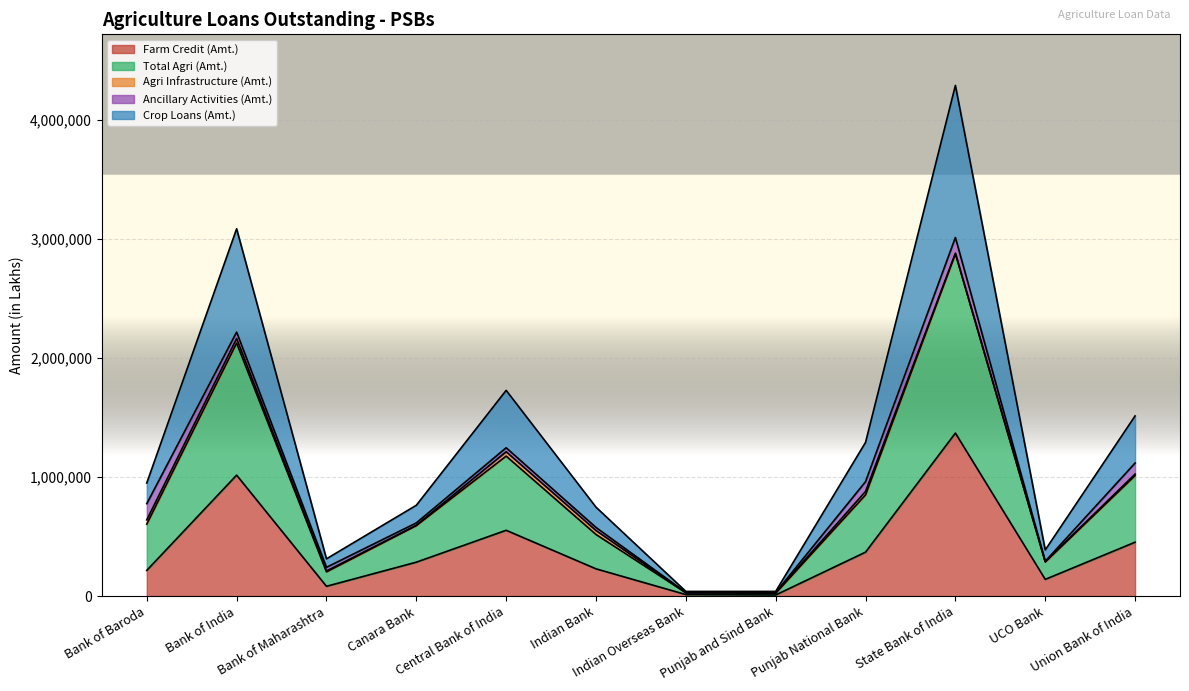

Is it true that Crop Loans (Amt.) equals 747261.0 at Indian Bank?

True